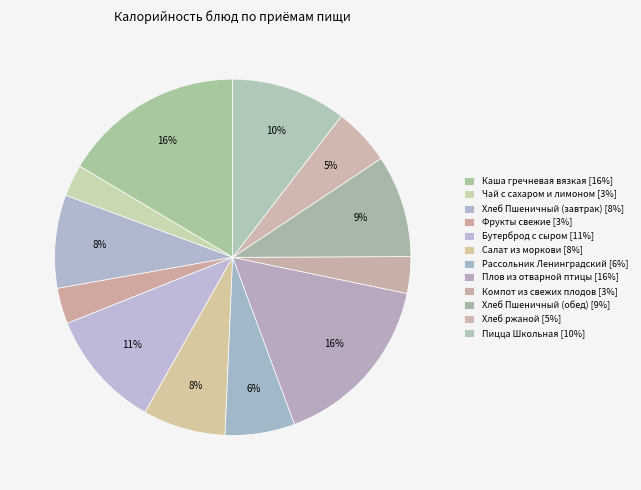

What is the ratio of the value at Хлеб Пшеничный (завтрак) to the value at Рассольник Ленинградский?

1.3